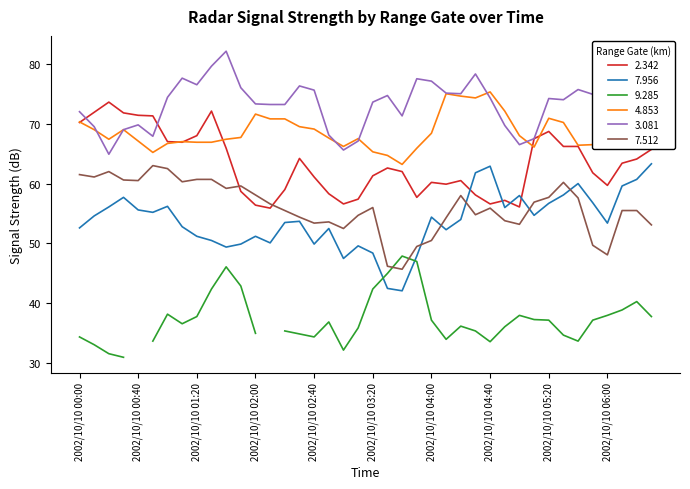

True or false: 7.512 and 3.081 intersect in this chart.

False